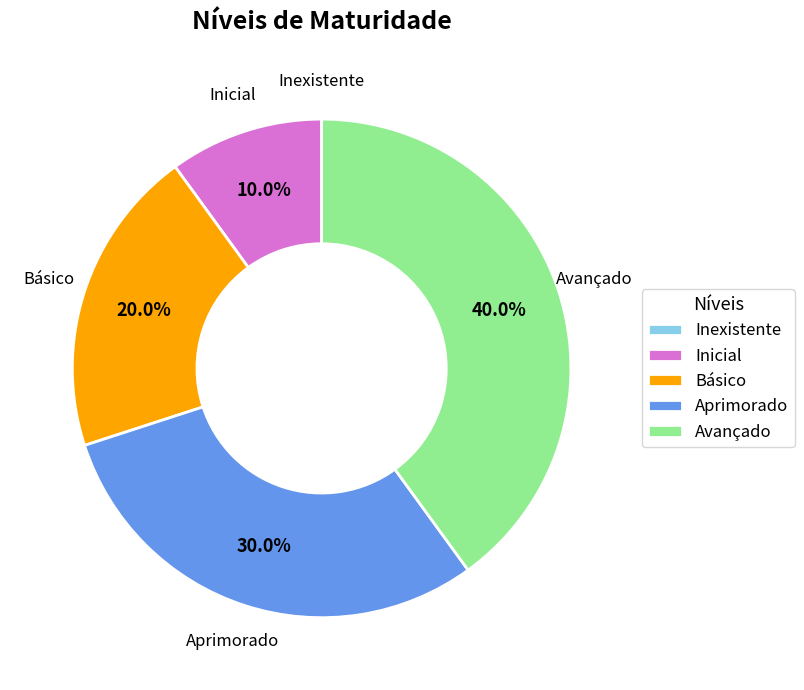

To the nearest percent, what is the average slice percentage?

20%